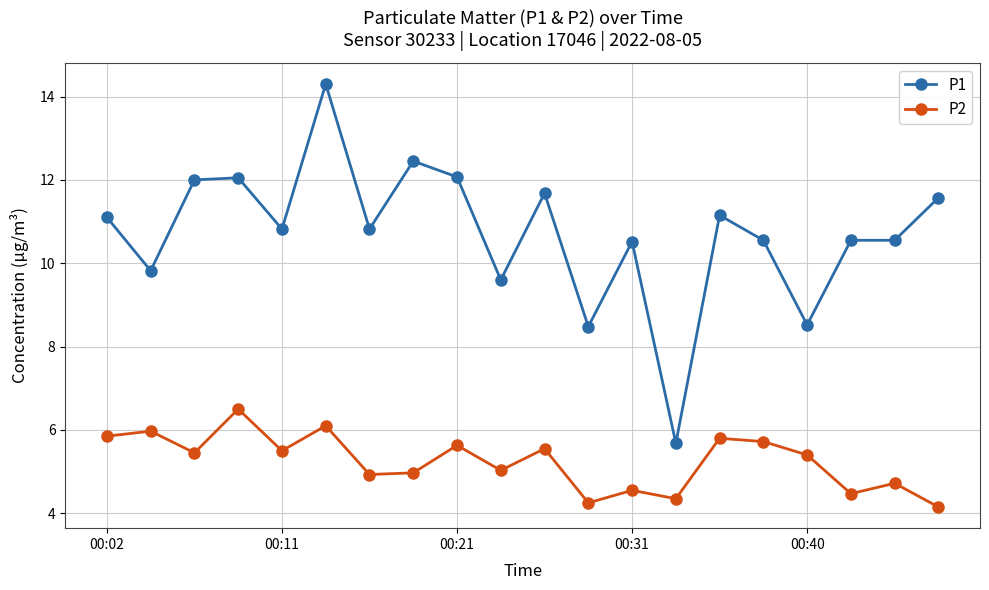

How many series are shown in this chart?

2